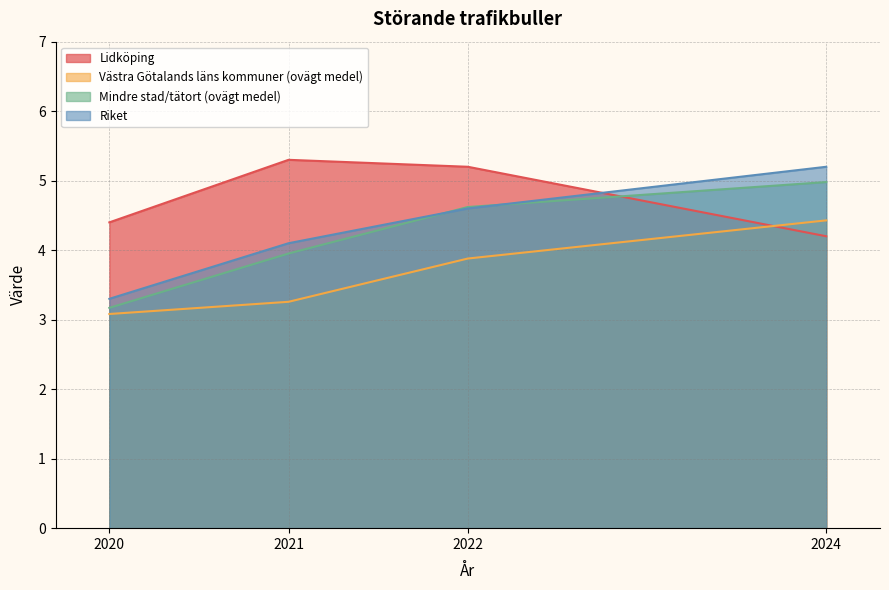

What is the difference between the Lidköping values at 2024 and 2022?

1.0